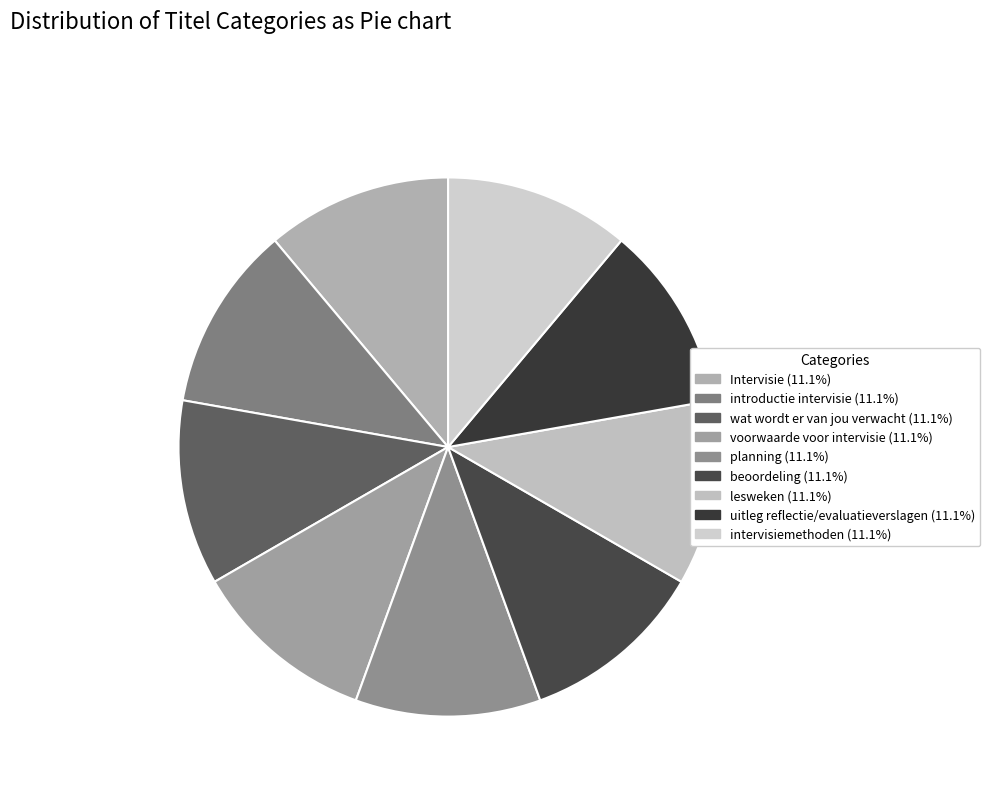

Do voorwaarde voor intervisie and beoordeling together represent more than half of the pie?

No